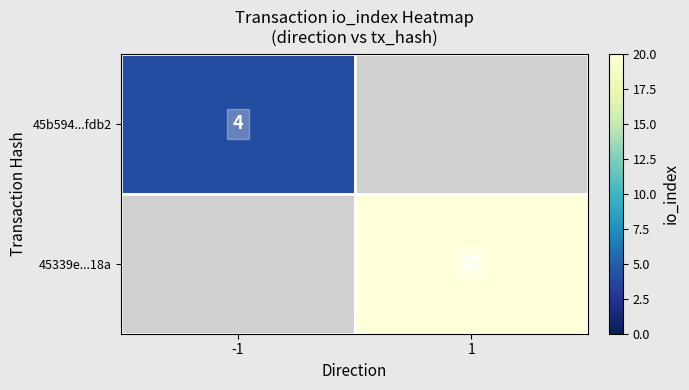

The 45339e...18a series shows 36 at 1. True or false?

False